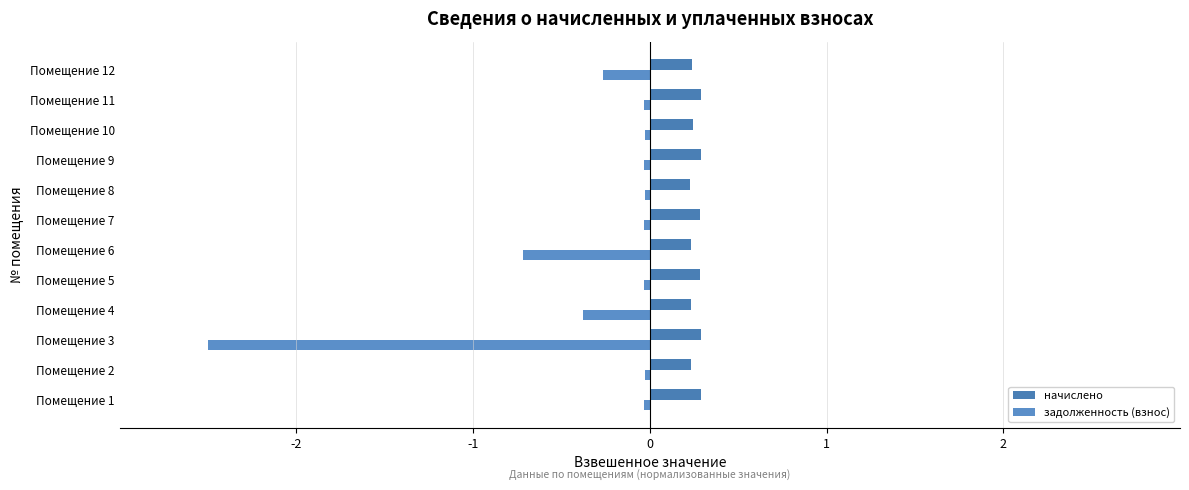

What is the sum of all задолженность (взнос) values?

-4.1